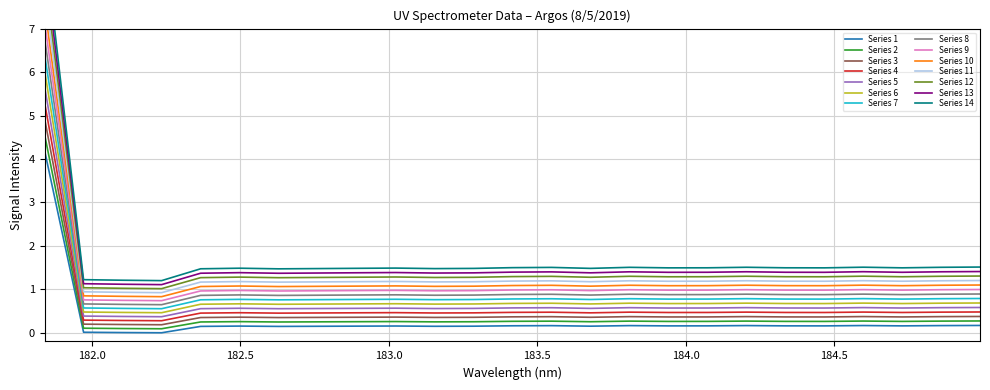

True or false: Series 5 and Series 2 cross at least once.

False